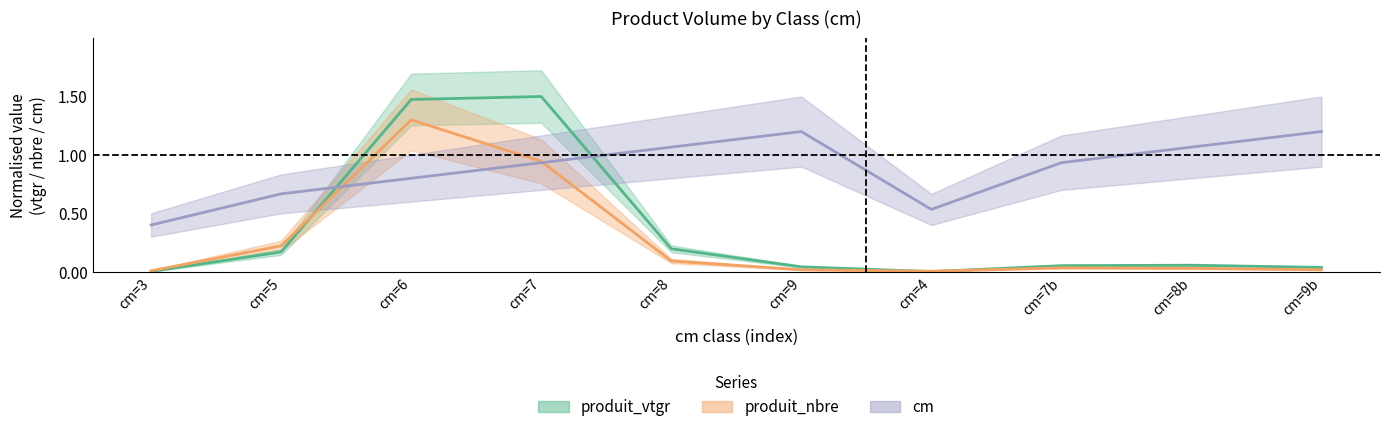

At how many categories does at least one series exceed 1?

6